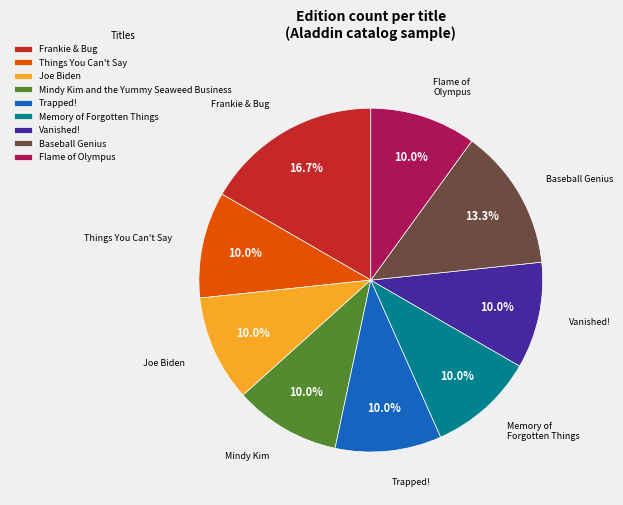

What is the ratio of the value at Frankie & Bug to the value at Mindy Kim and the Yummy Seaweed Business?

1.7